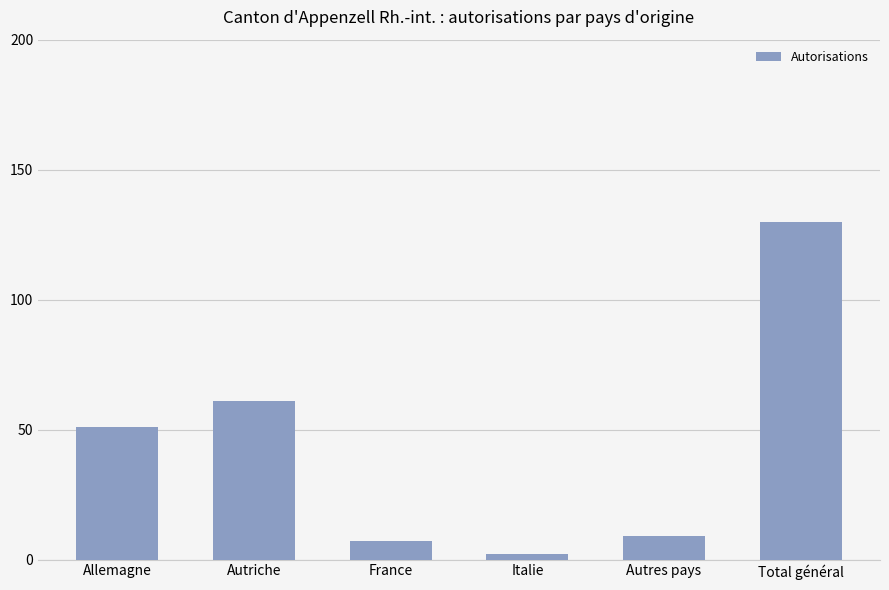

Rank the categories by value from highest to lowest.

Total général, Autriche, Allemagne, Autres pays, France, Italie